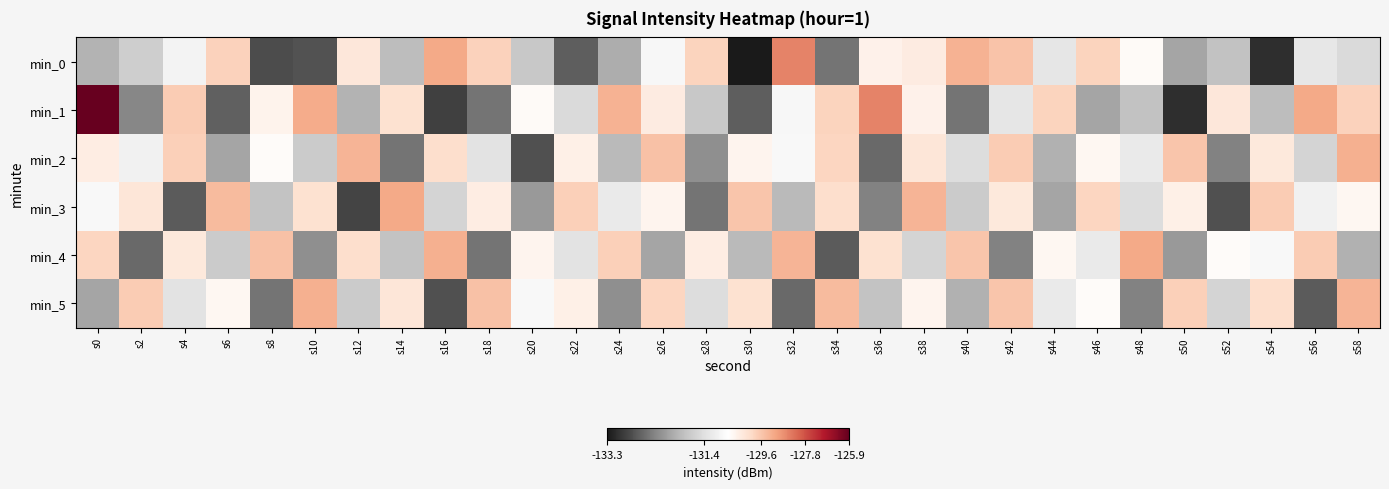

What is the difference between the highest and lowest values at s32?

4.1